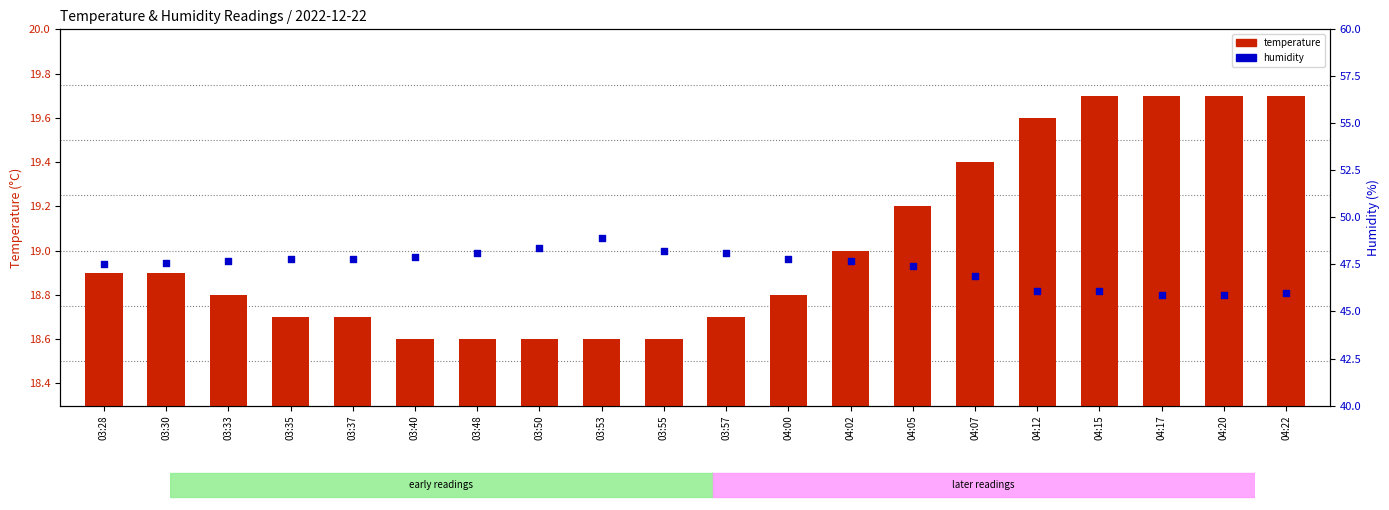

Which series reaches the minimum Y coordinate?

temperature